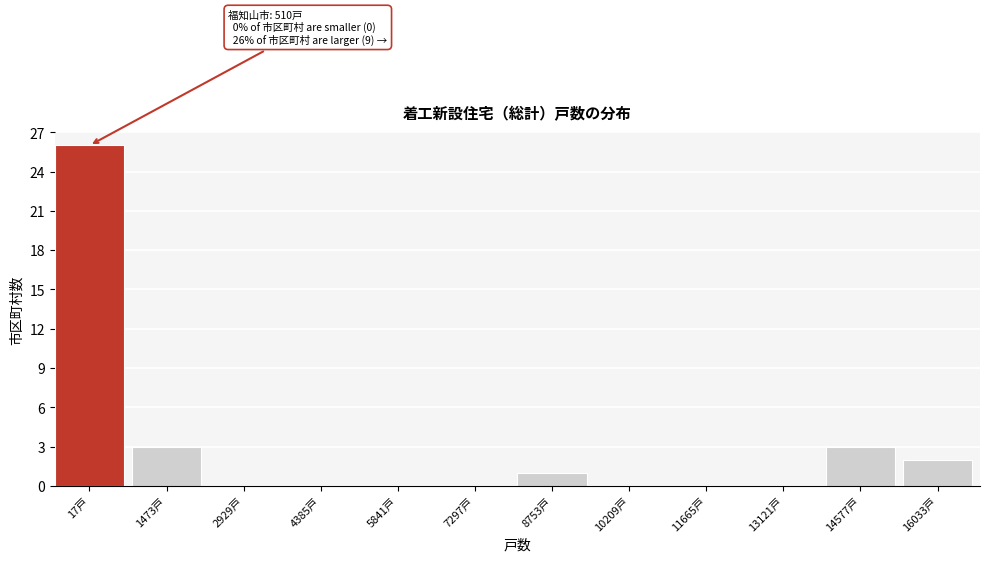

Reading left to right, extract all data points from this chart.

17戸=26	1473戸=3	2929戸=0	4385戸=0	5841戸=0	7297戸=0	8753戸=1	10209戸=0	11665戸=0	13121戸=0	14577戸=3	16033戸=2